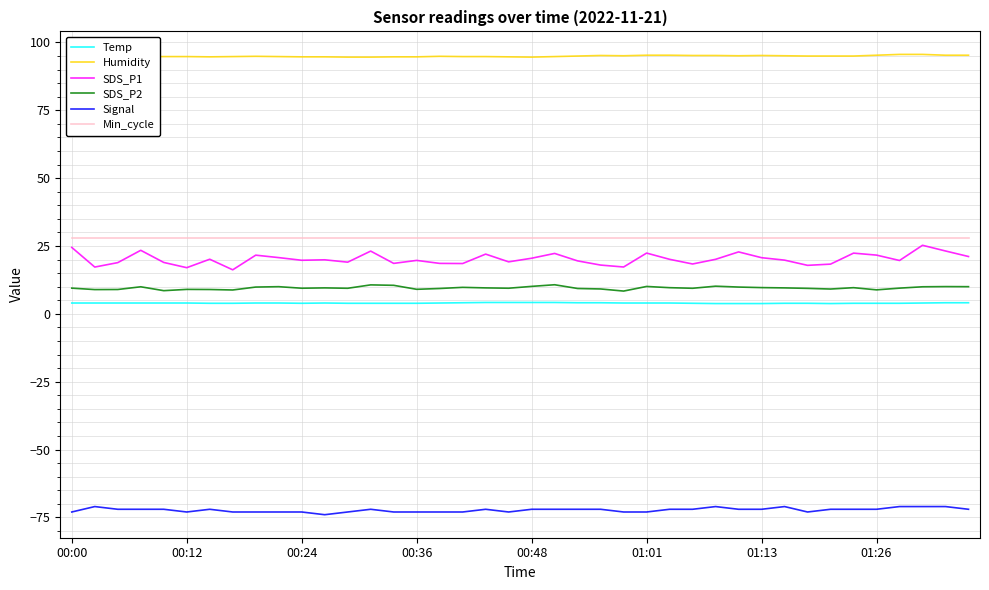

What is the maximum value shown in the chart?

95.6